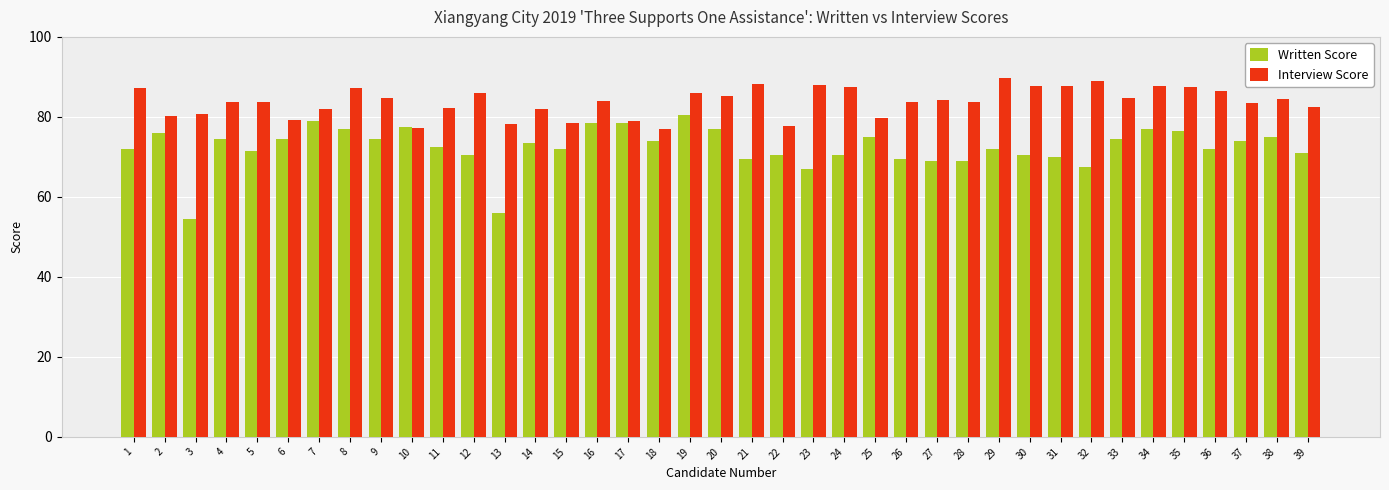

At which label does Written Score reach its minimum?

3